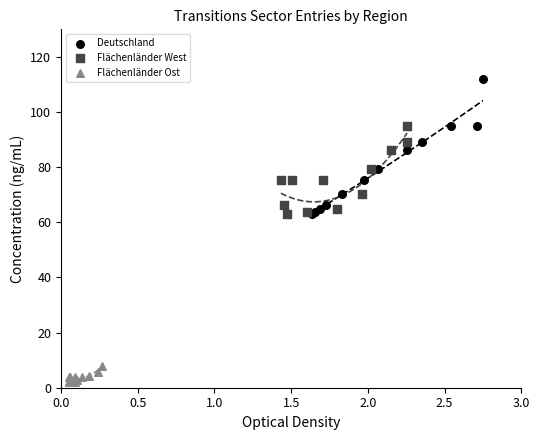

Which series has the widest spread of Y values?

Deutschland